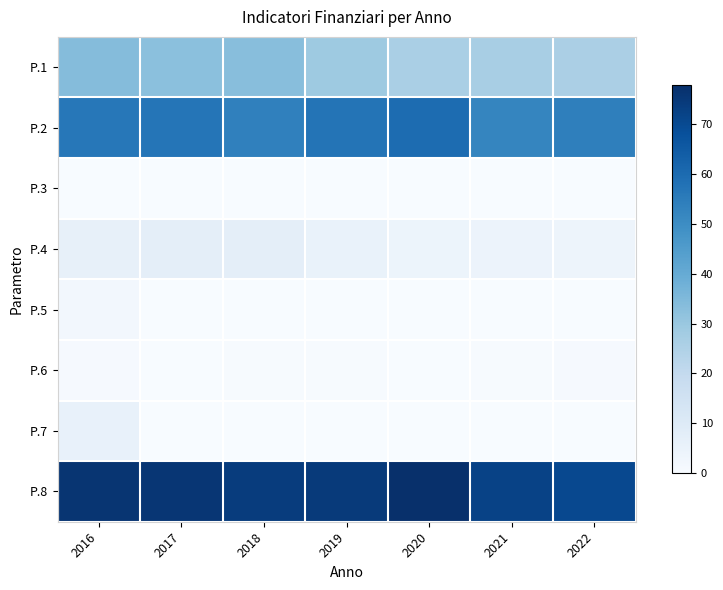

Which series changed the most between 2017 and 2018?

P.2